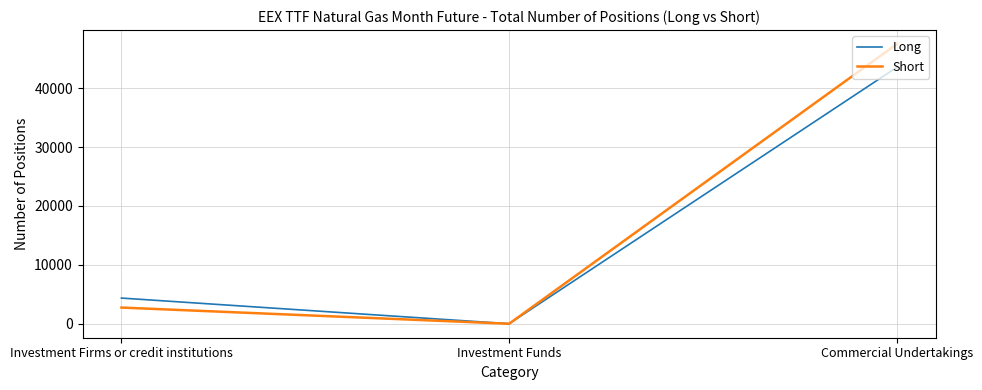

The Short series shows -32737.1 at Investment Funds. True or false?

False